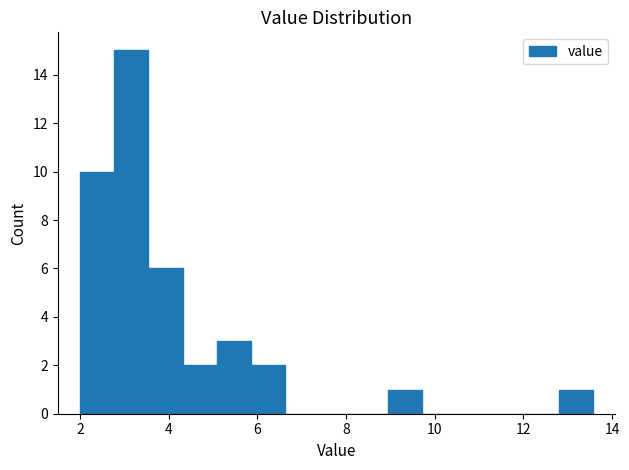

Around what value on the x-axis is the tallest bar? Give the approximate position of its centre, as read against the axis.

3.2